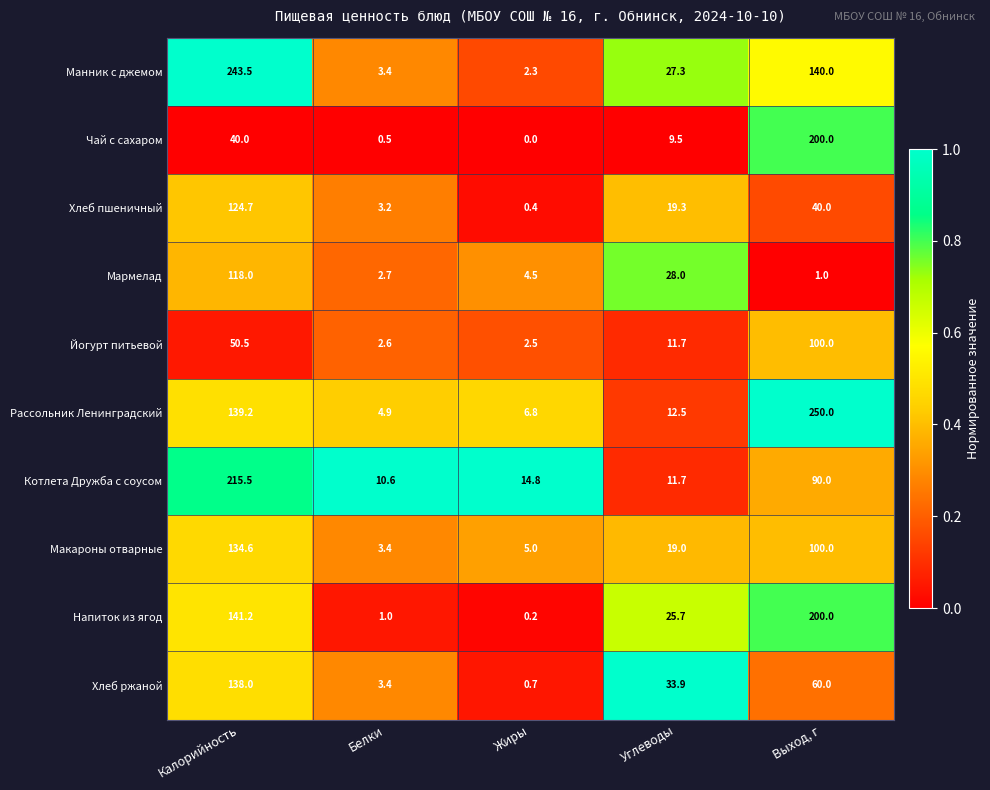

What is the spread (max minus min) of values at Углеводы?

24.4